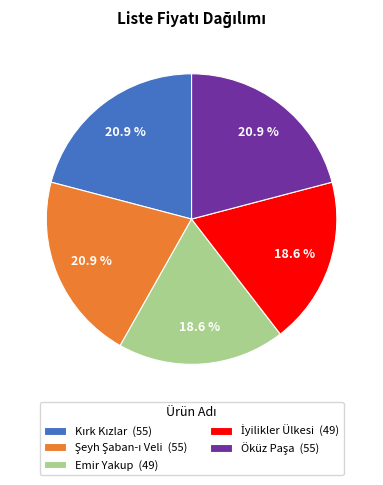

Is there any slice that represents more than half of the pie?

No